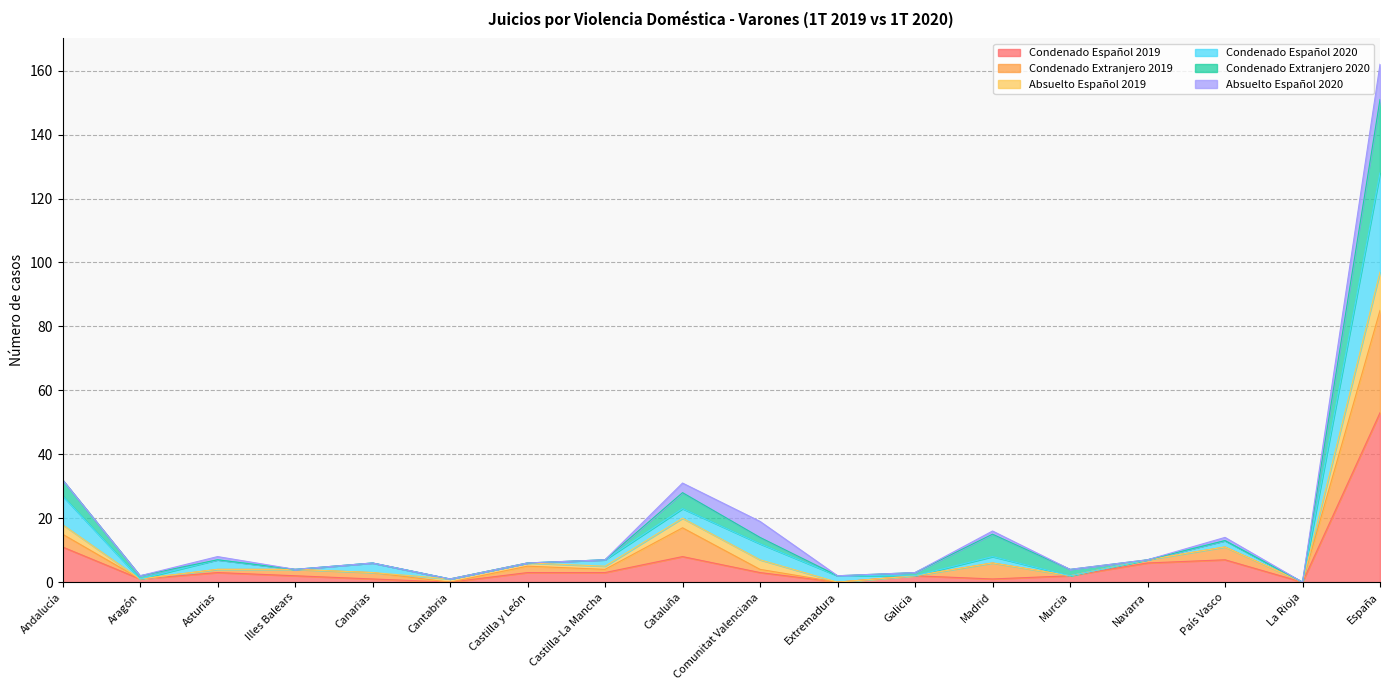

True or false: Condenado Español 2019 has a value of 7 at País Vasco.

True